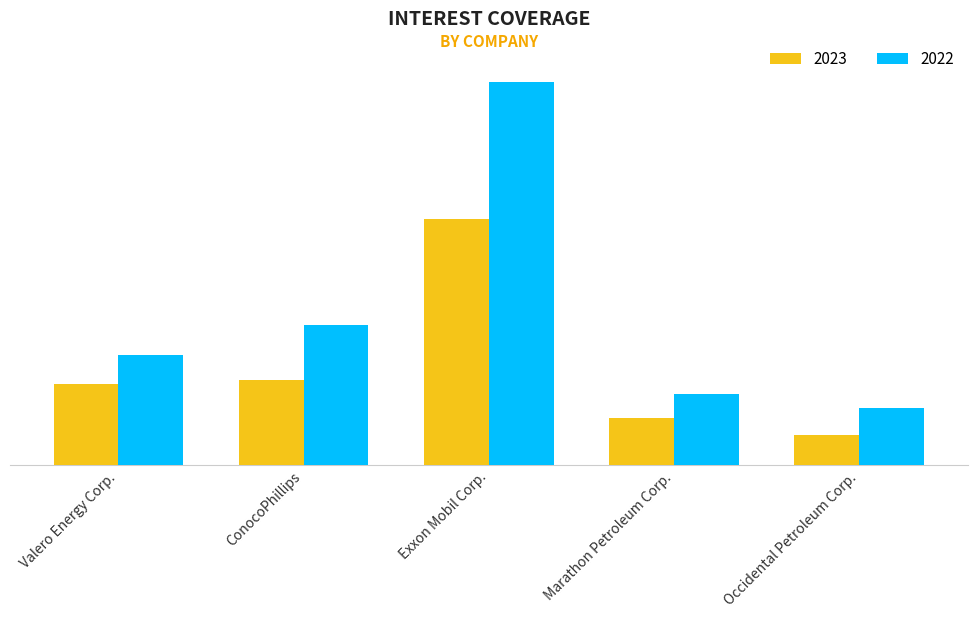

Reading right to left, transcribe all the data shown in this chart.

2023: 7.8	12.1	63.2	21.9	20.9
2022: 14.7	18.1	98.4	36.1	28.2